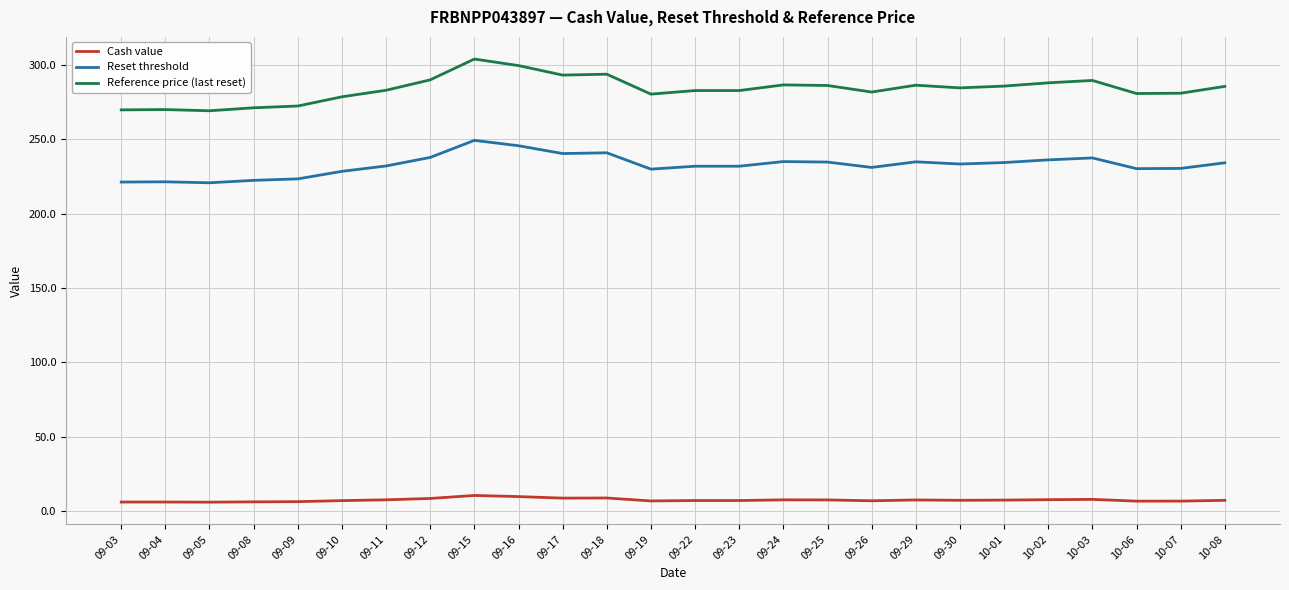

What is the difference between the Cash value values at 09-08 and 09-26?

0.7